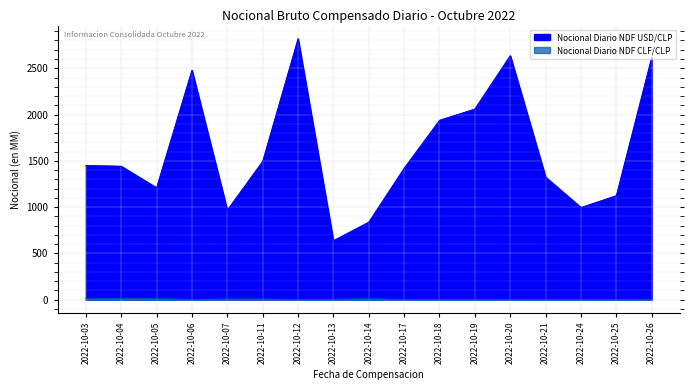

What is the maximum value shown in the chart?

2820.1